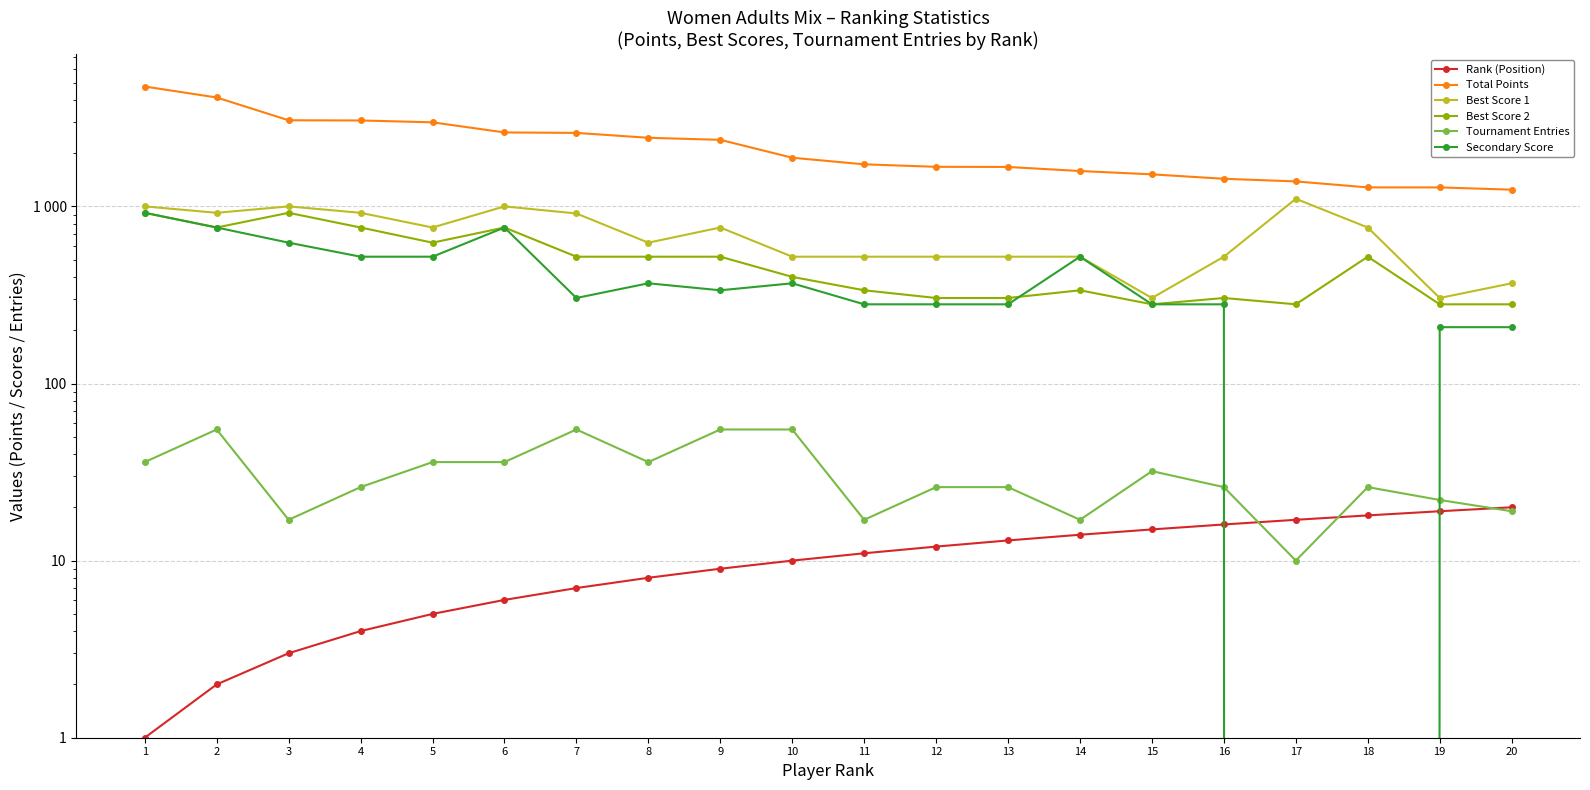

What is the total value across all series at 13?

2813